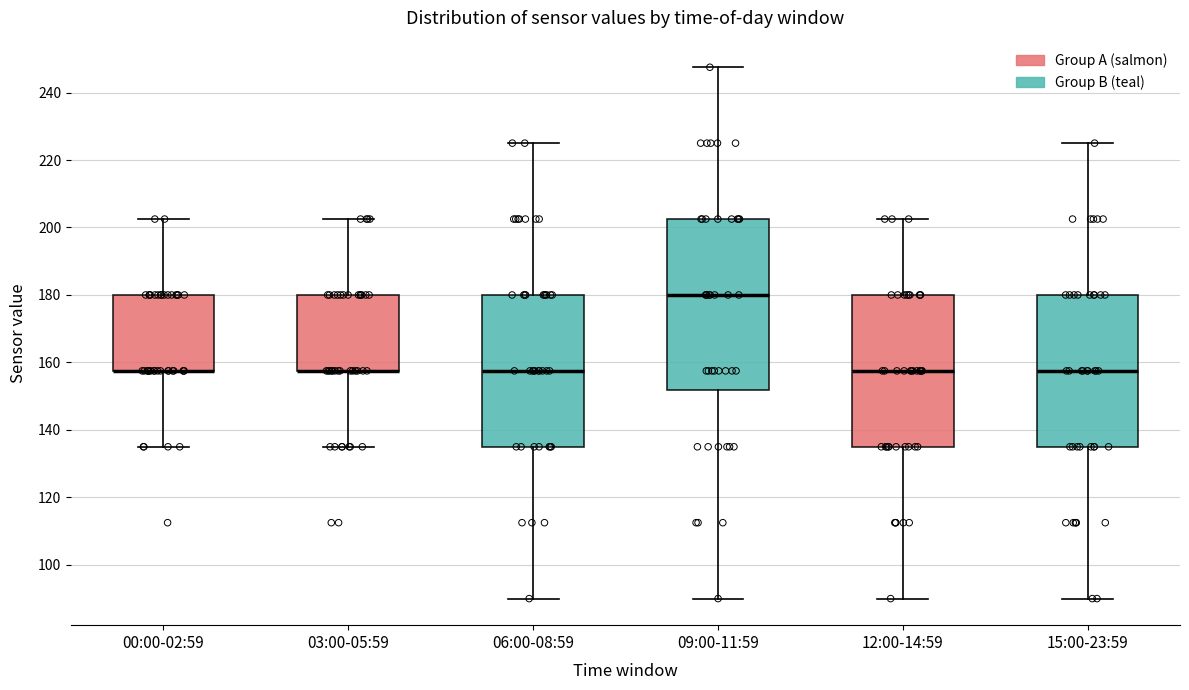

Where is the lower edge of the box for 03:00-05:59 on the y-axis? The values are not printed on the chart, so give them approximately, as read against the axis.

158